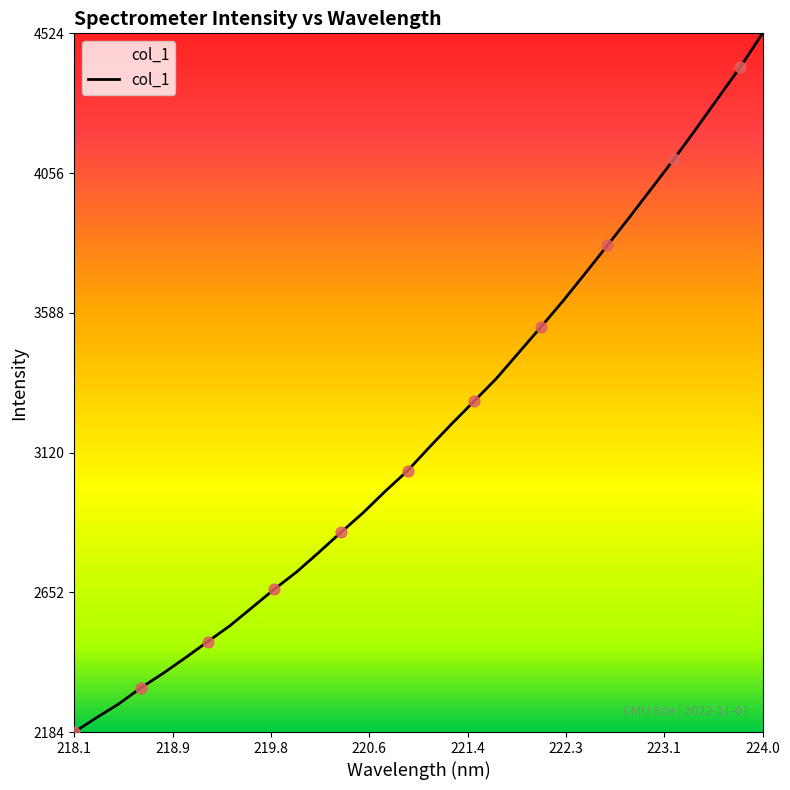

What is the difference between the maximum and minimum values?

2340.0